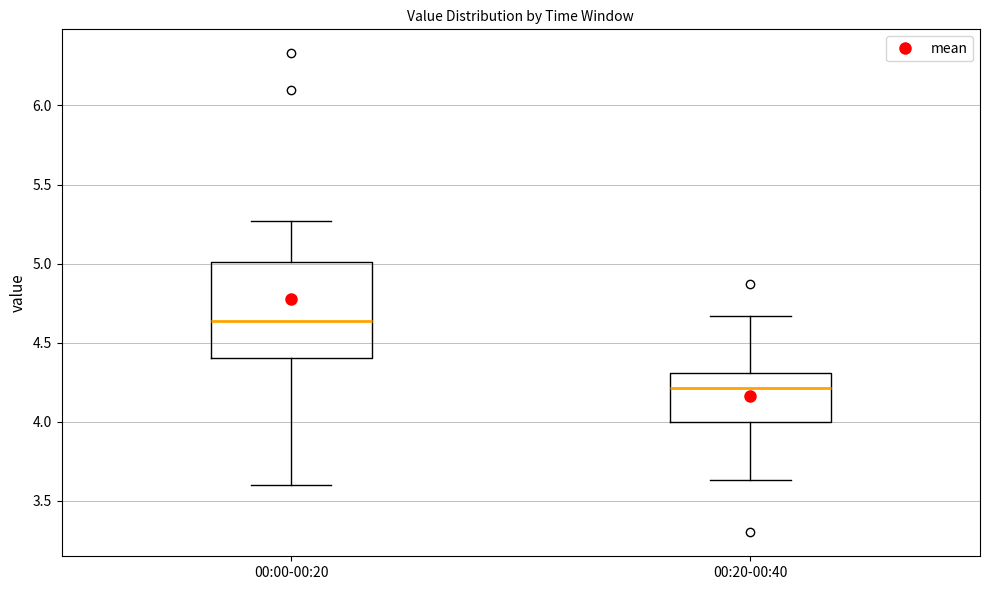

Reading left to right, transcribe this box plot: for each box, give where its median line is, the range the box spans, and where its two whiskers end, as read against the y-axis. The values are not printed on the chart, so give them approximately, as read against the axis.

00:00-00:20: median 4.65, box 4.40 to 5.00, whiskers 3.60 to 5.25
00:20-00:40: median 4.20, box 4.00 to 4.30, whiskers 3.65 to 4.65